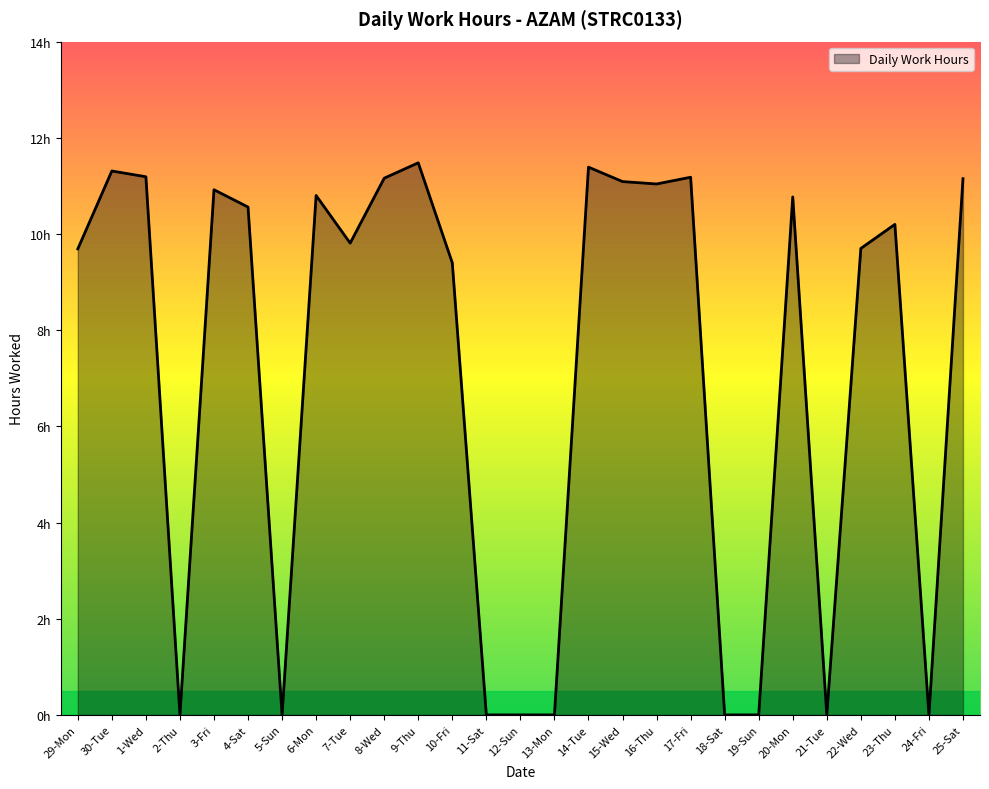

The chart shows a value of 5.9 at 24-Fri. True or false?

False